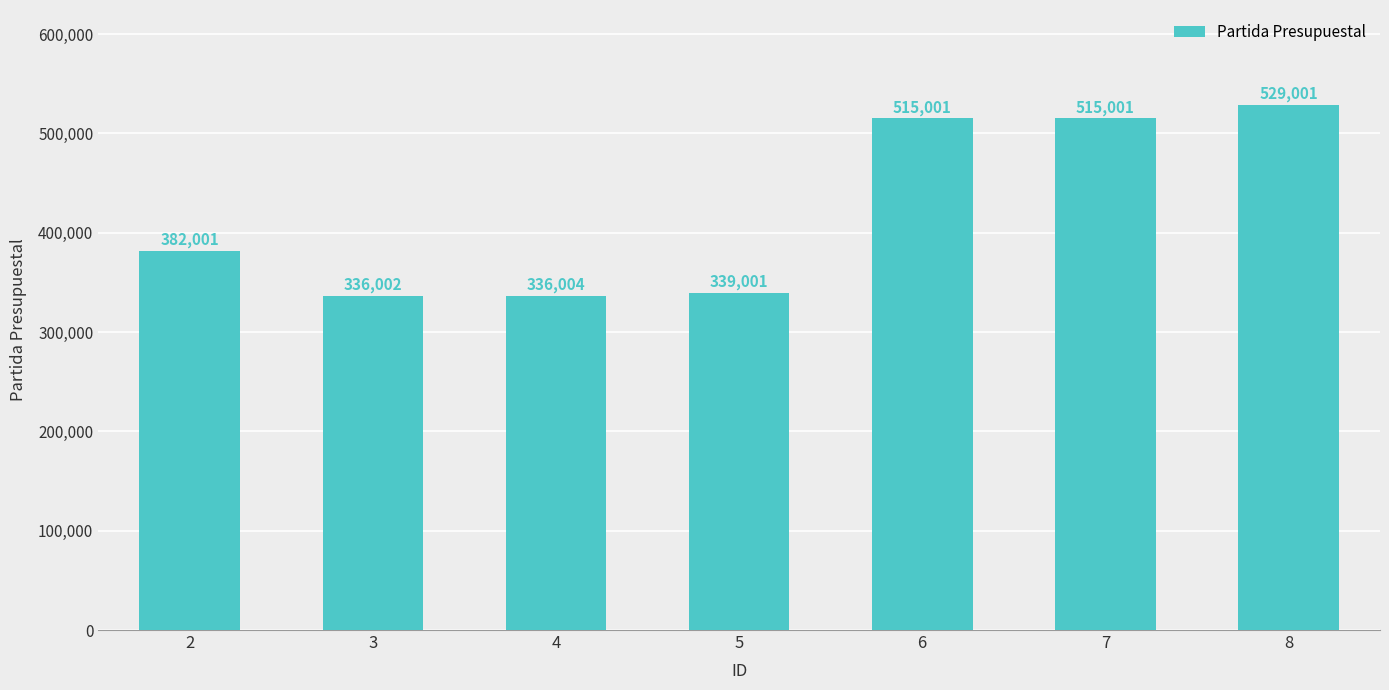

Does the chart contain any negative values?

No